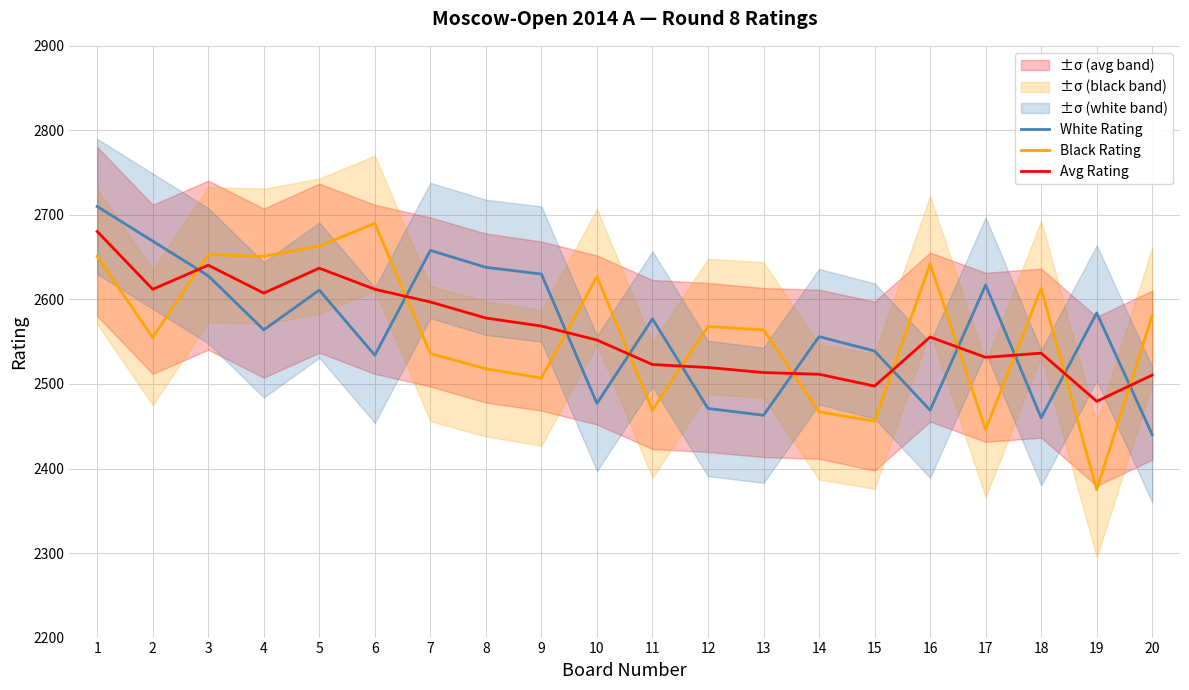

List the series in order of their peak value, highest first.

White Rating, Black Rating, Avg Rating